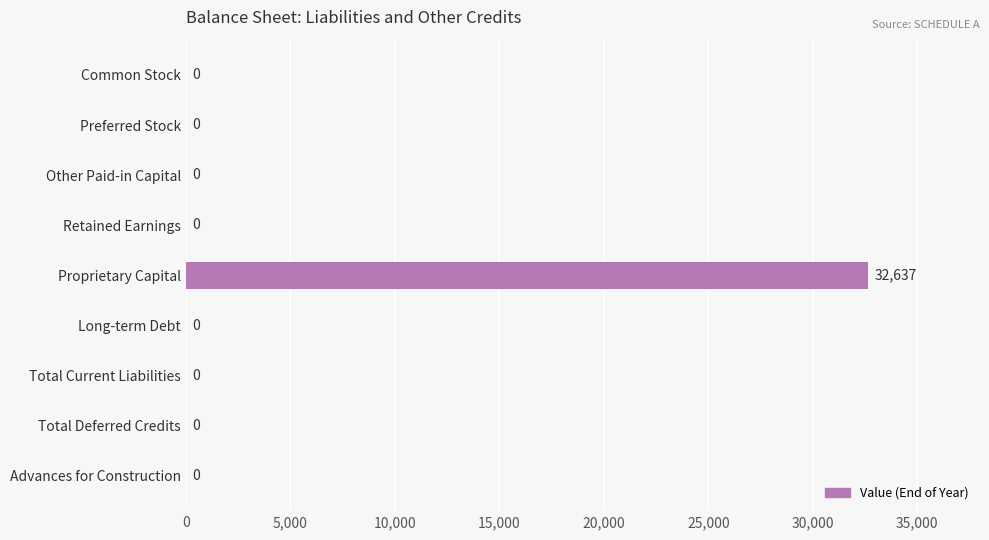

The chart shows a value of 0 at Total Current Liabilities. True or false?

True